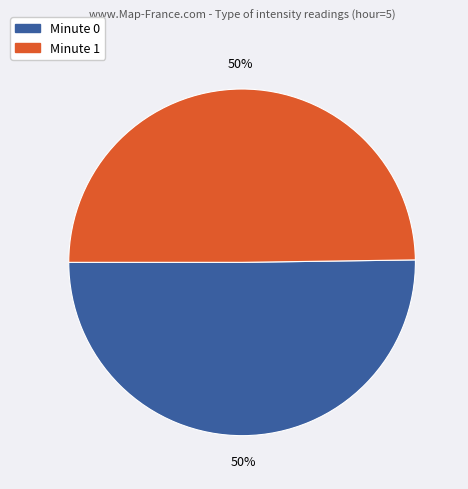

Count the number of slices in the pie.

2